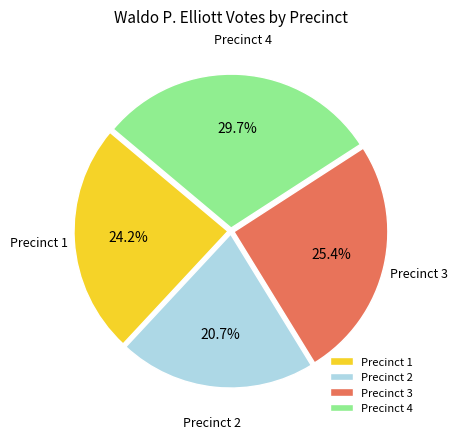

What percentage is NOT represented by Precinct 2?

79.3%